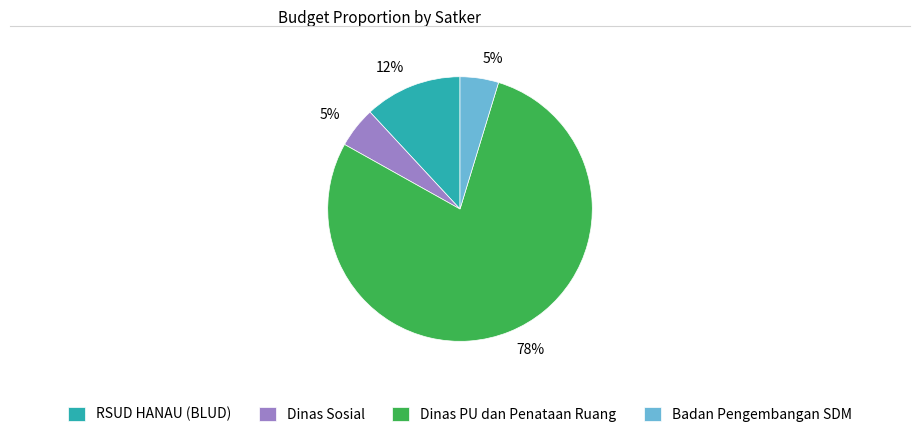

How many segments does this pie chart have?

4